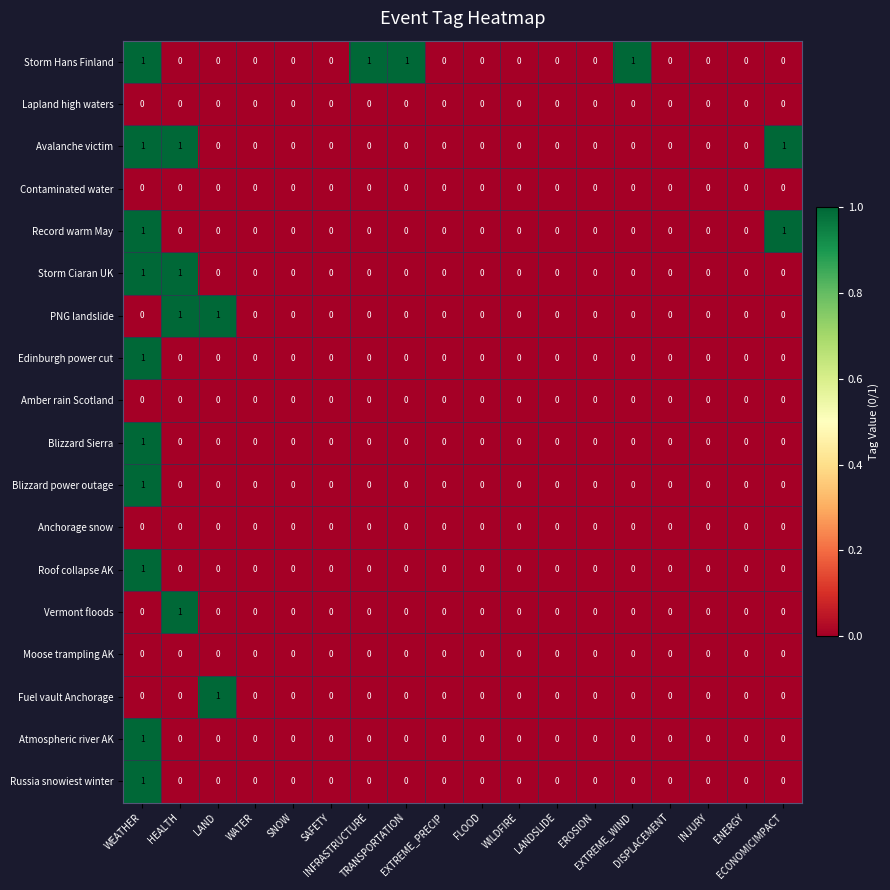

Count the Avalanche victim values in the range 0 to 1.

18